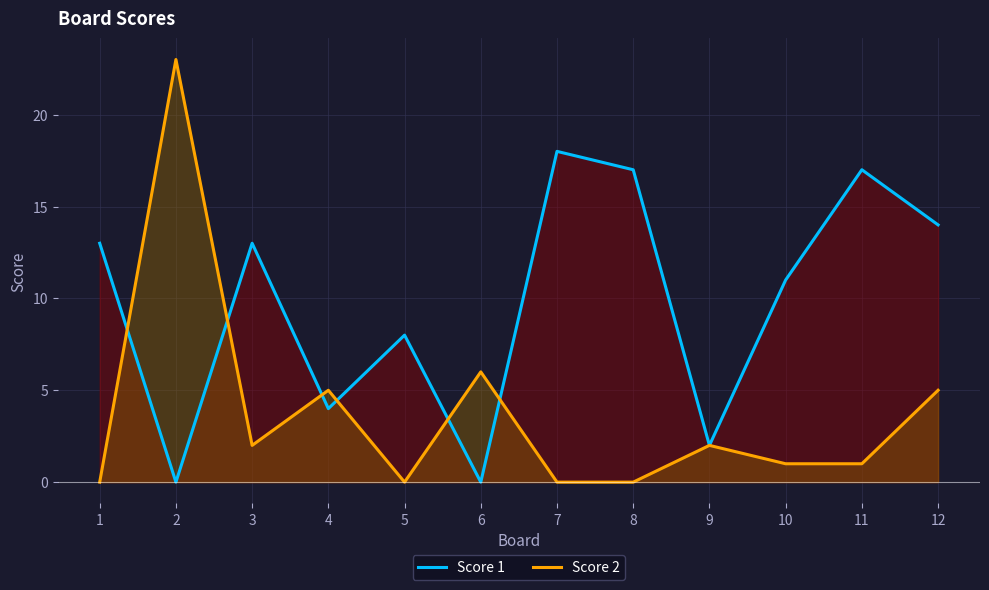

Read the Score 1 value at 11.

17